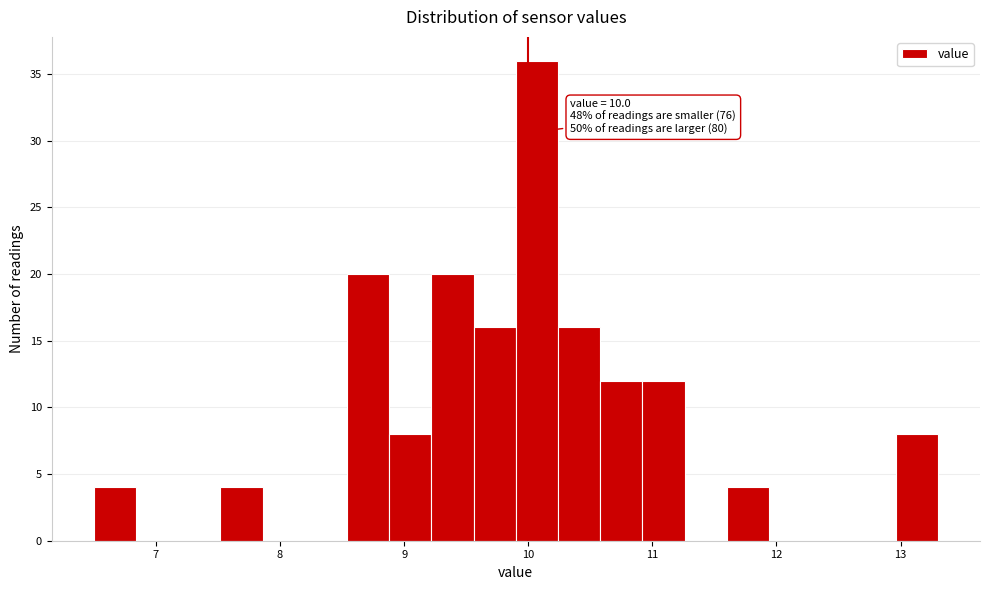

Around what value on the x-axis is the tallest bar? Give the approximate position of its centre, as read against the axis.

10.1